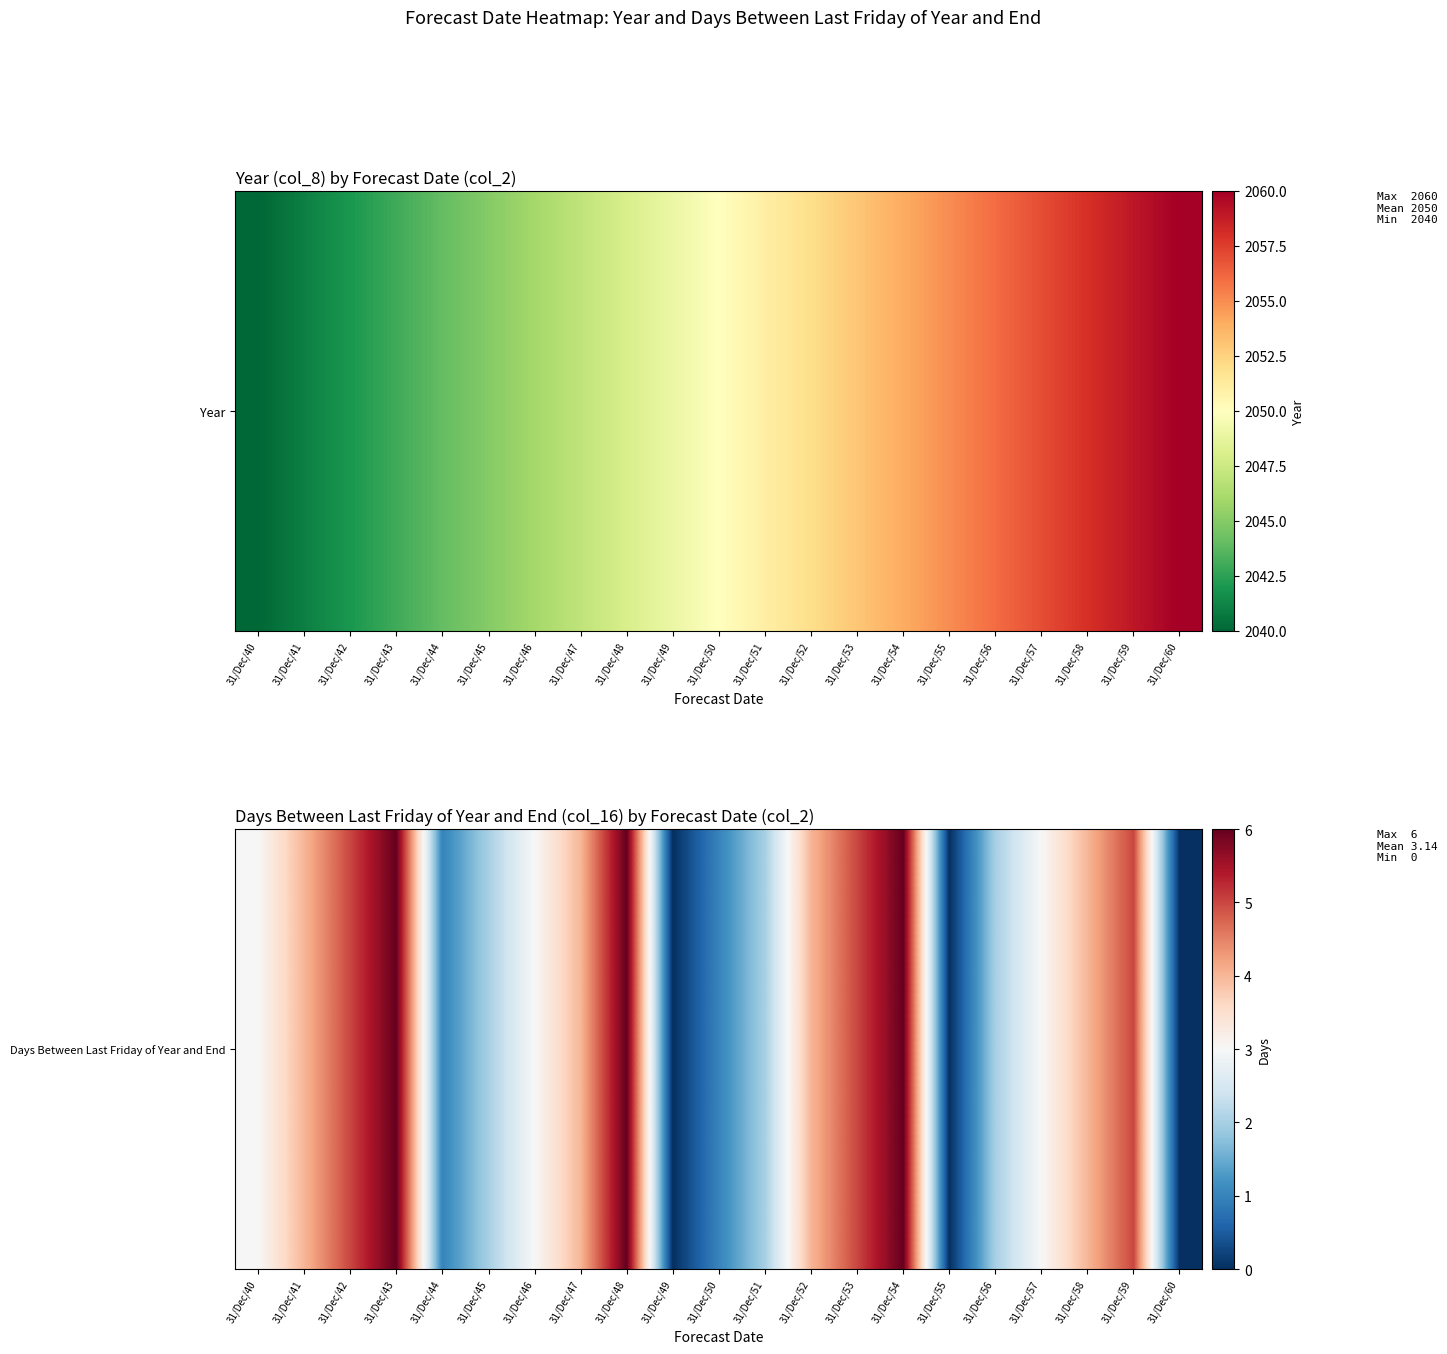

What is the sum of all values?

66